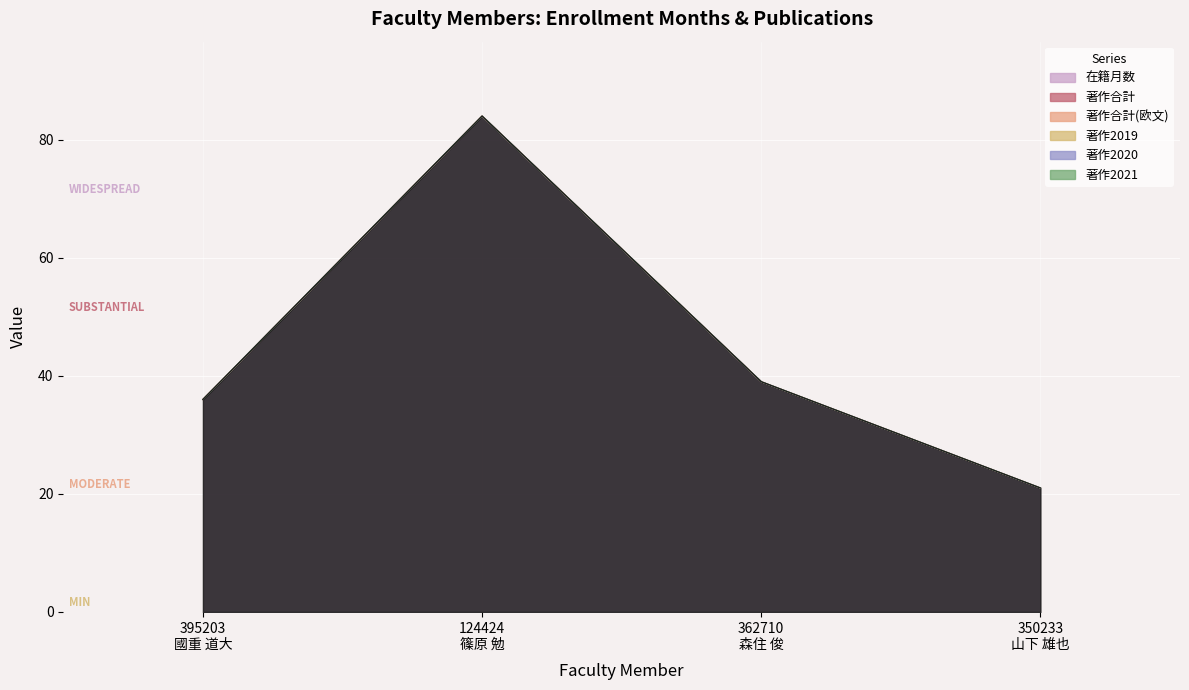

Between 395203
國重 道大 and 362710
森住 俊, which series saw the biggest shift?

在籍月数